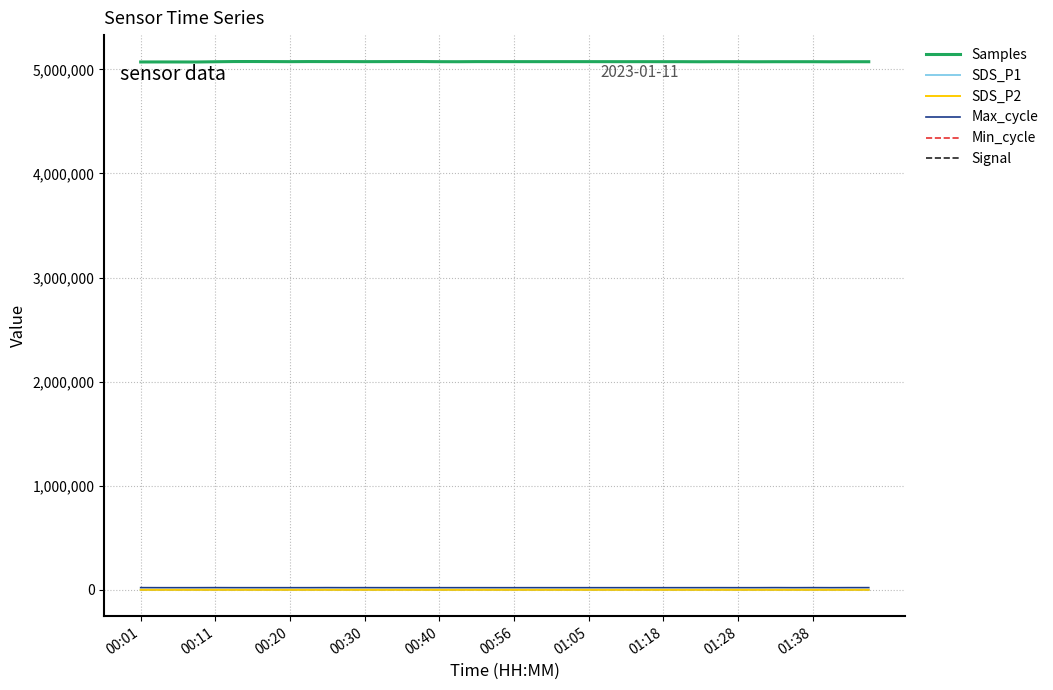

True or false: SDS_P1 and Samples intersect in this chart.

False